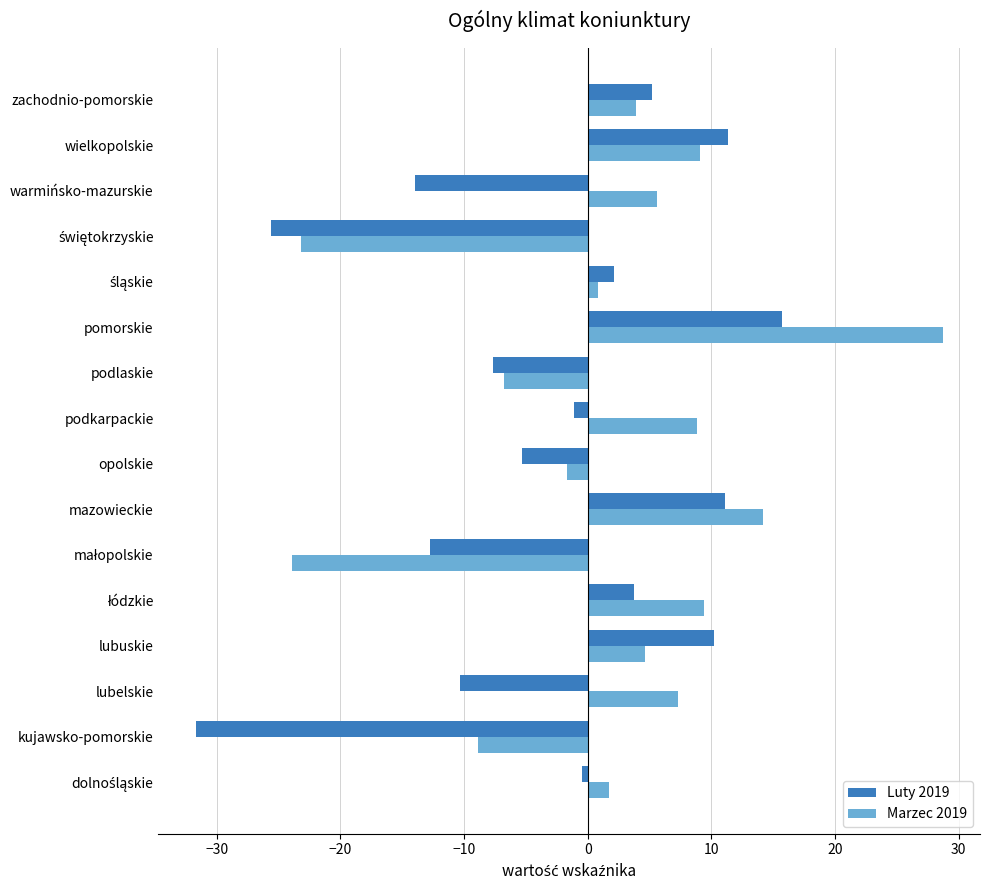

List the series in order of their peak value, lowest first.

Luty 2019, Marzec 2019